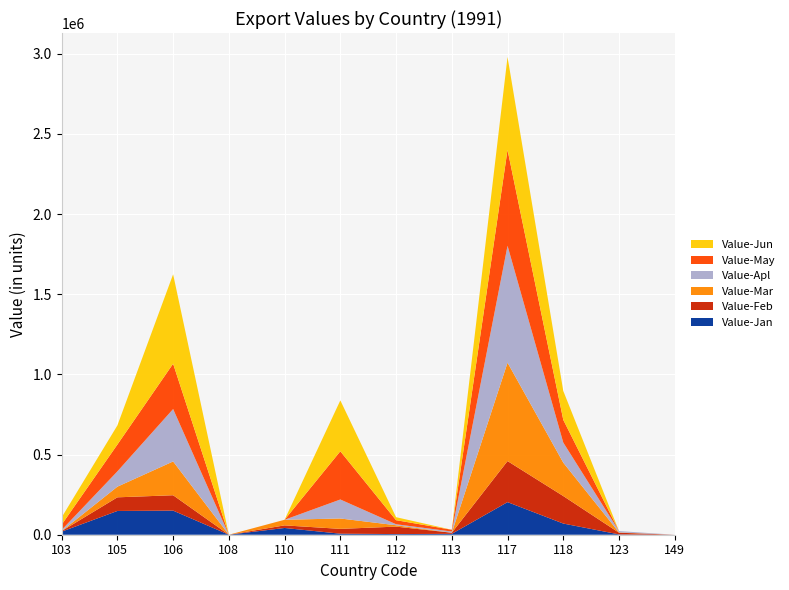

Reading right to left, what are all the values shown in this chart?

Value-Jan: 0	2077	69760	203366	5423	4062	6434	42147	0	150347	148261	19164
Value-Feb: 0	10344	171571	256095	6903	46498	30063	16188	0	95962	85026	3669
Value-Mar: 0	1903	208251	613999	0	8570	64854	34990	0	210867	66463	0
Value-Apl: 0	8352	125379	729242	7662	6356	118464	0	0	326927	95400	7047
Value-May: 0	0	141778	598063	10967	25290	300750	0	0	282703	167372	32884
Value-Jun: 0	0	180263	579931	0	18709	317463	0	0	557897	119269	45723